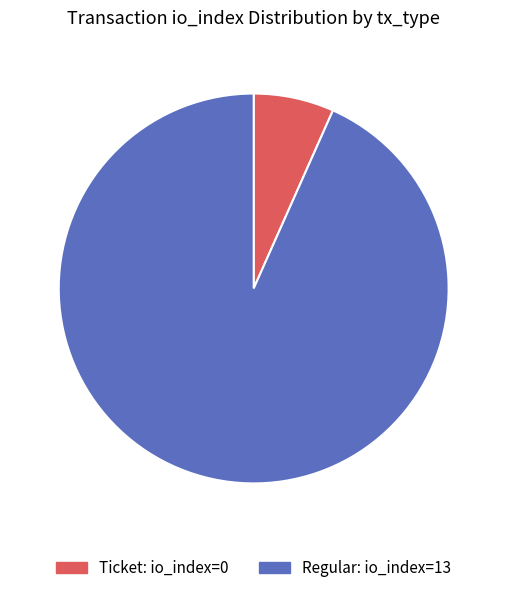

Is there any slice that represents more than half of the pie?

Yes